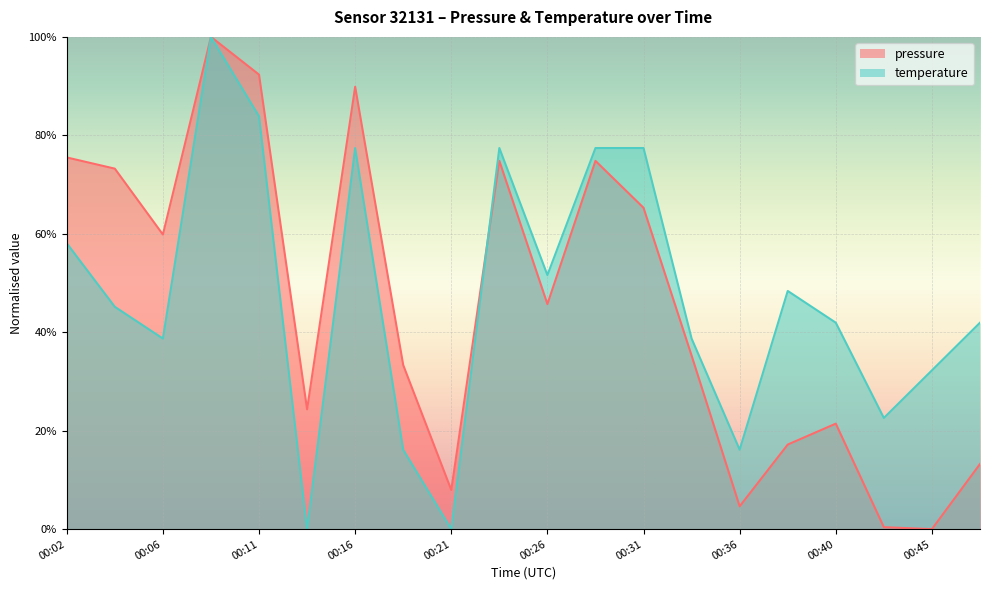

The value of pressure at 00:23 is 0.7. True or false?

True